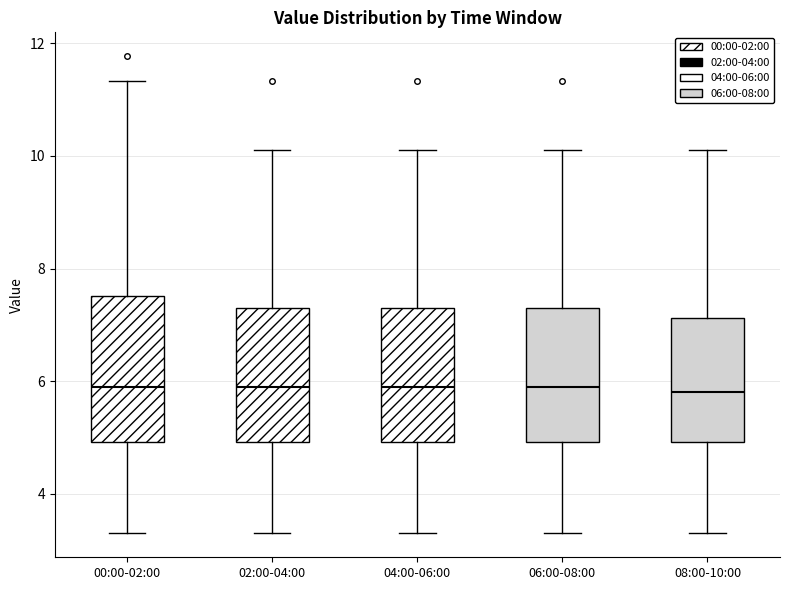

Reading left to right, transcribe this box plot: for each box, give where its median line is, the range the box spans, and where its two whiskers end, as read against the y-axis. The values are not printed on the chart, so give them approximately, as read against the axis.

00:00-02:00: median 6.0, box 5.0 to 7.6, whiskers 3.4 to 11.4
02:00-04:00: median 6.0, box 5.0 to 7.2, whiskers 3.4 to 10.2
04:00-06:00: median 6.0, box 5.0 to 7.2, whiskers 3.4 to 10.2
06:00-08:00: median 6.0, box 5.0 to 7.2, whiskers 3.4 to 10.2
08:00-10:00: median 5.8, box 5.0 to 7.2, whiskers 3.4 to 10.2